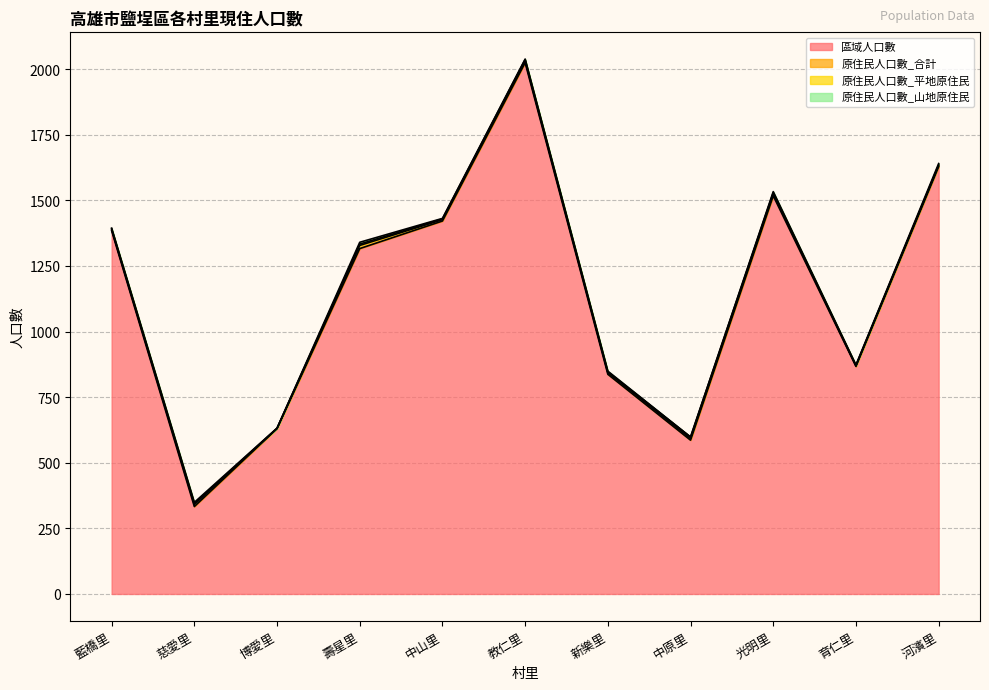

What is the spread (max minus min) of values at 新樂里?

834